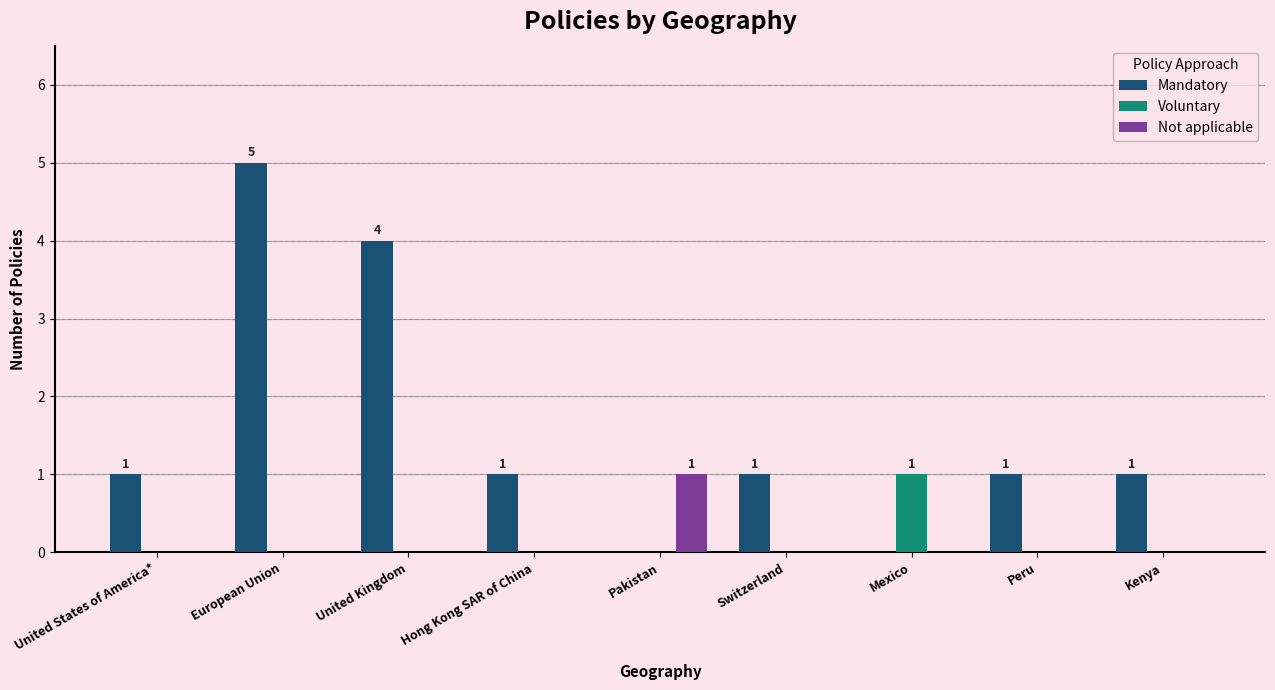

Which series changed the most between European Union and Kenya?

Mandatory